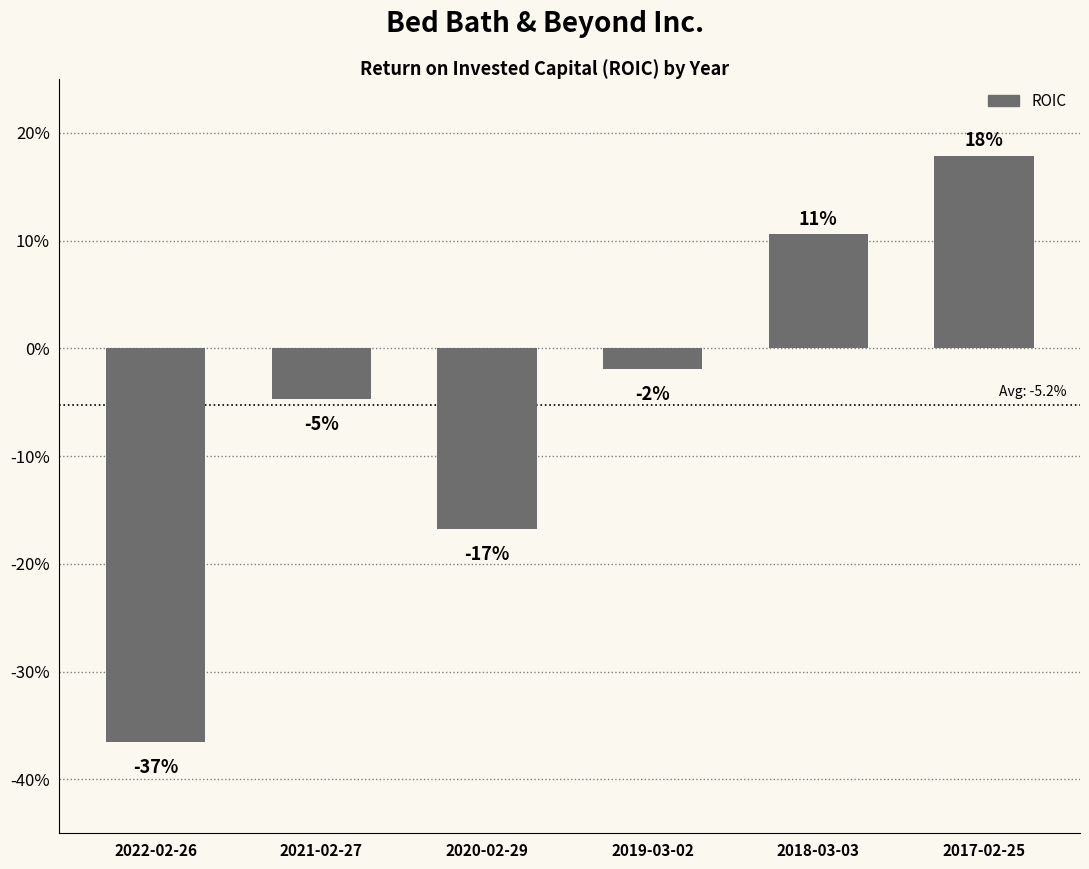

The value at 2019-03-02 is -0.0. True or false?

False